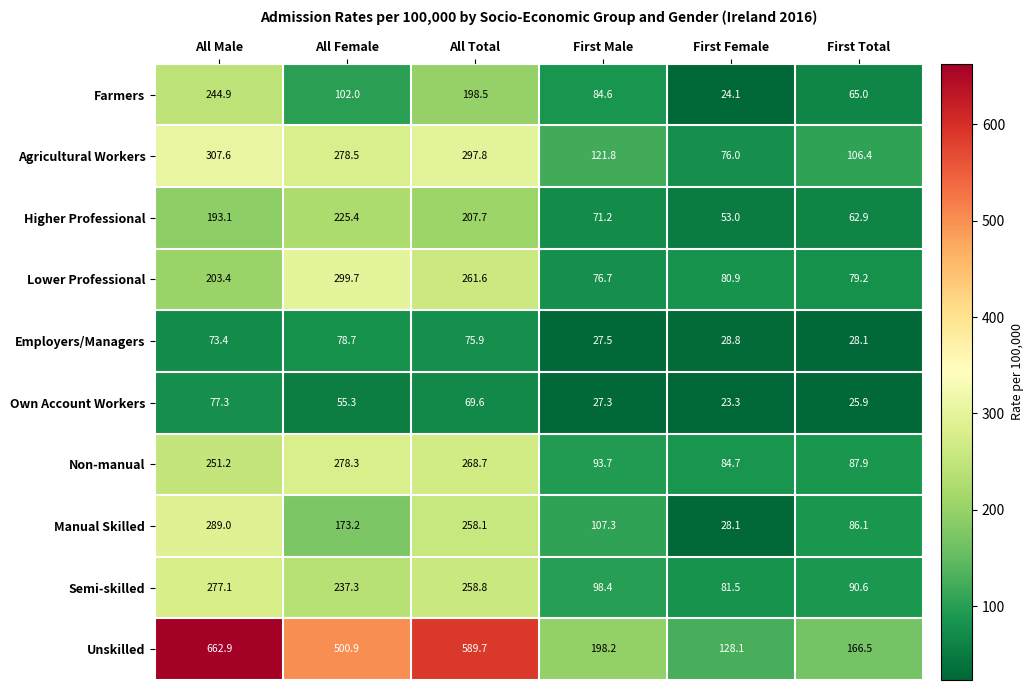

The value of Own Account Workers at All Female is 55.3. True or false?

True